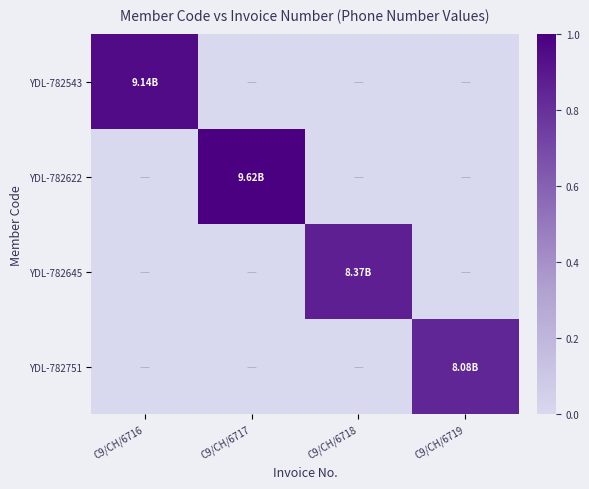

Which series has the largest total across all categories?

YDL-782622